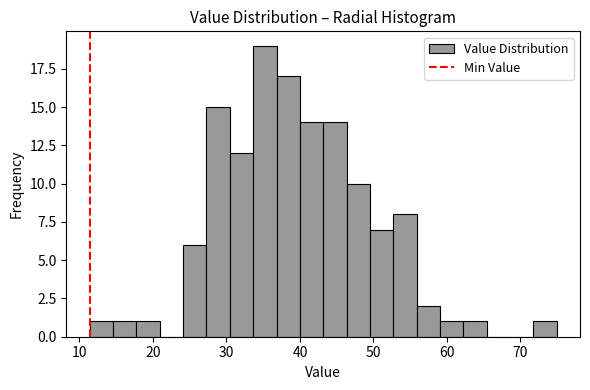

Around what value on the x-axis is the tallest bar? Give the approximate position of its centre, as read against the axis.

35